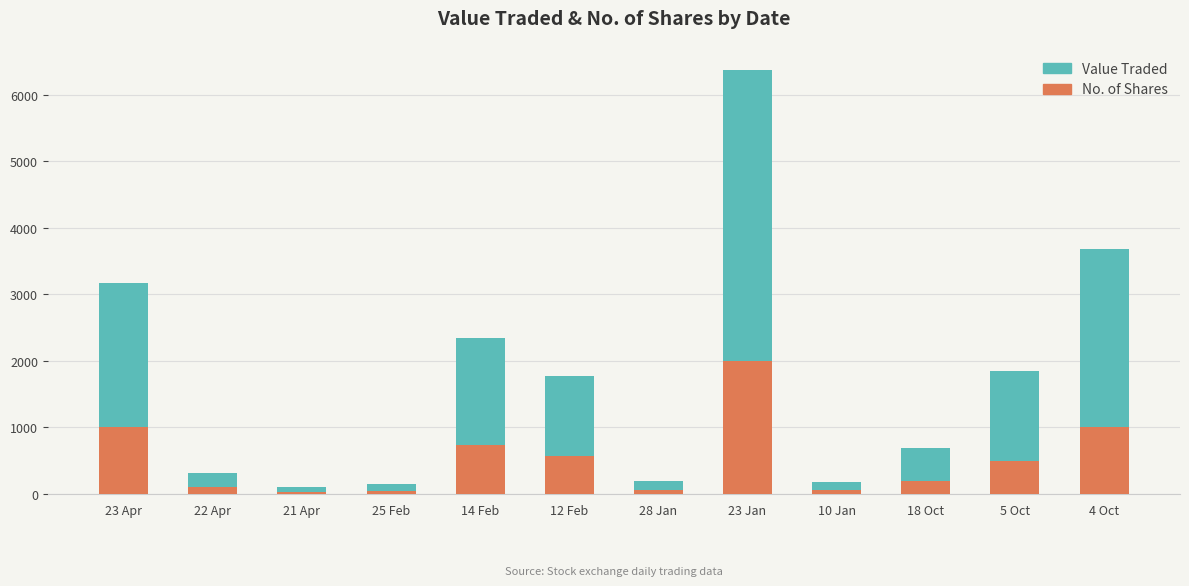

Which category has the lowest value in the No. of Shares series?

21 Apr